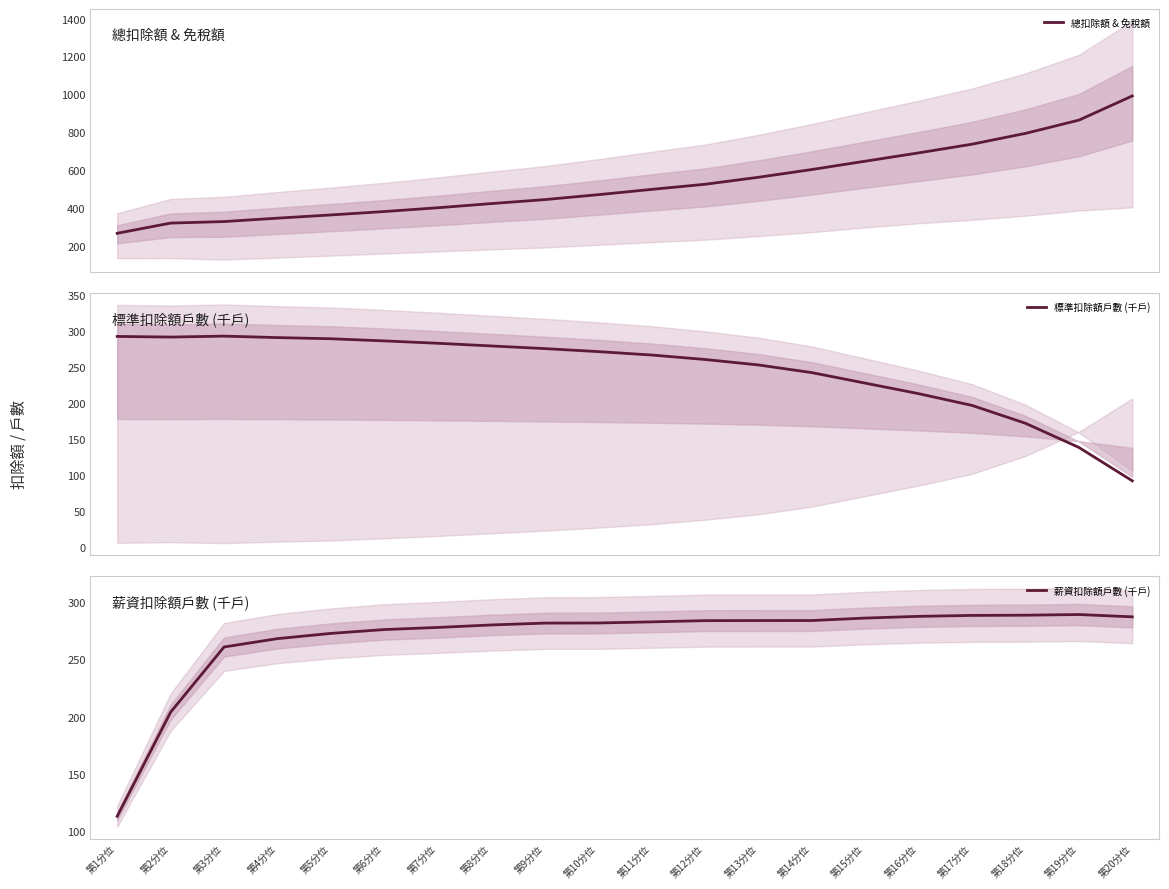

What is the label of the 15th point from the right?

第6分位